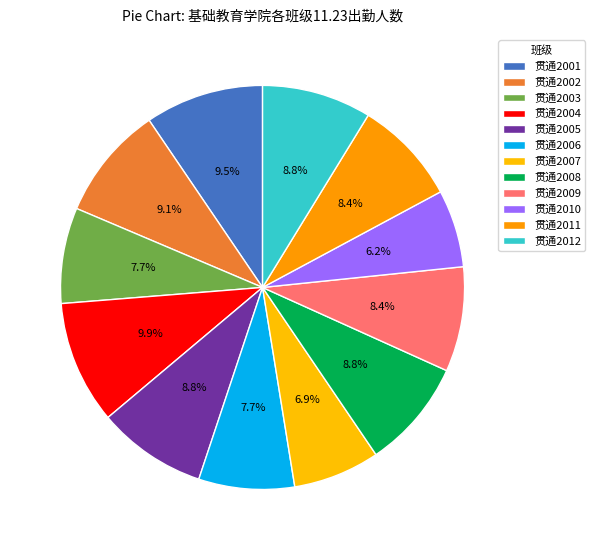

What is the change in value from 贯通2004 to 贯通2012?

-3